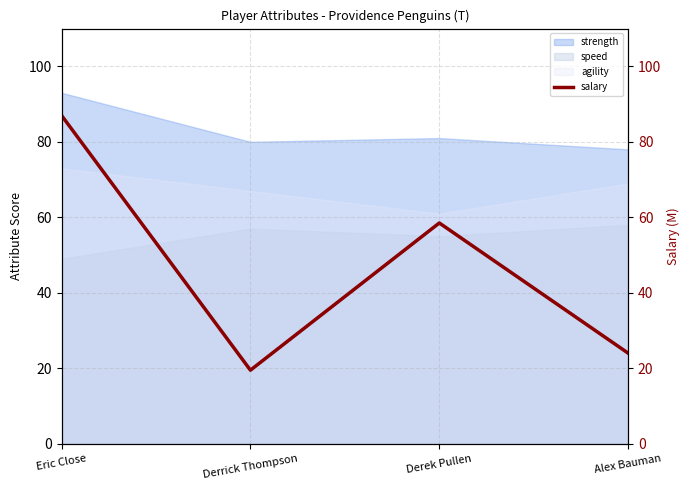

What is the approximate value of agility at Alex Bauman?

69